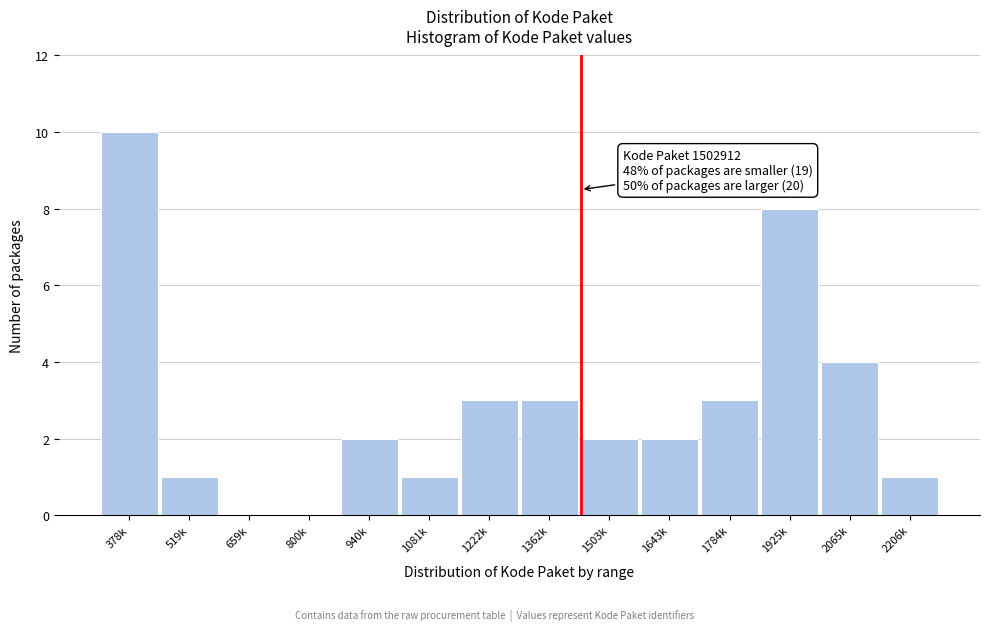

Reading left to right, transcribe all the data shown in this chart.

378k=10	519k=1	659k=0	800k=0	940k=2	1081k=1	1222k=3	1362k=3	1503k=2	1643k=2	1784k=3	1925k=8	2065k=4	2206k=1